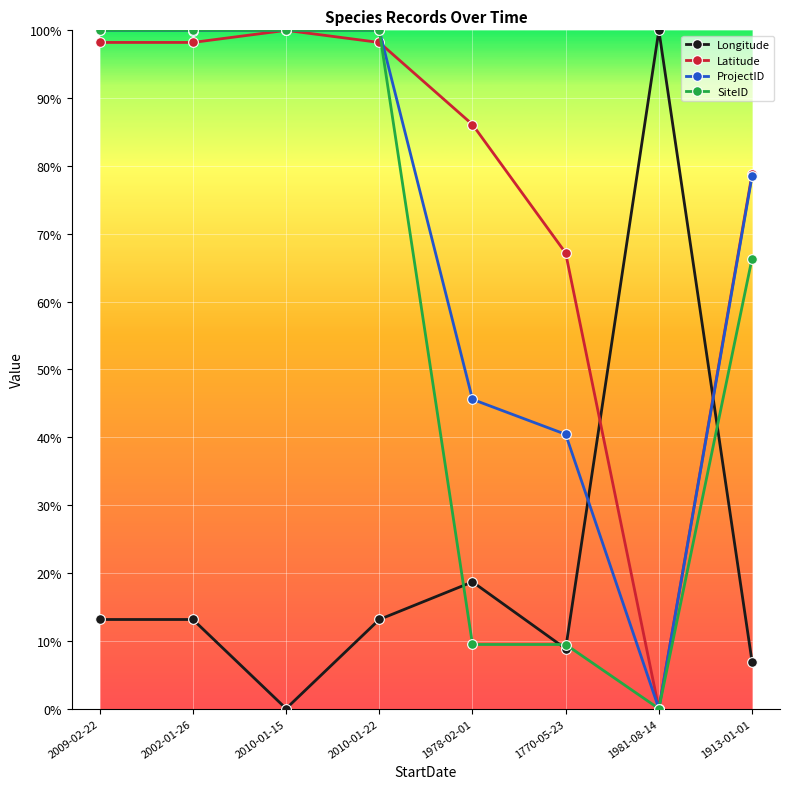

Between which two adjacent categories do SiteID and Latitude first intersect?

2002-01-26 and 2010-01-15